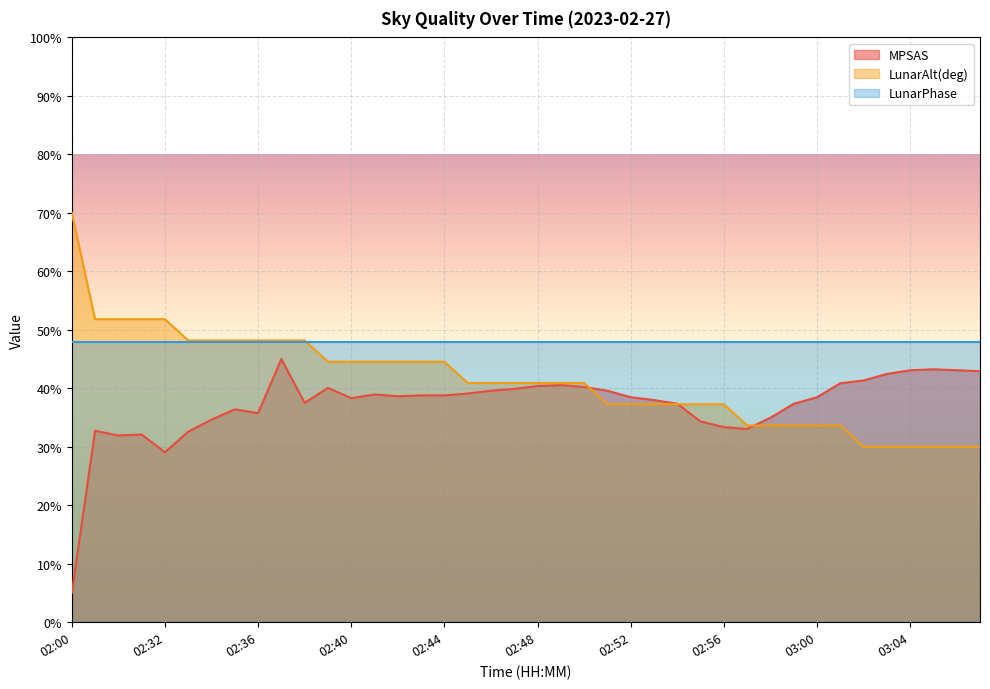

Which series has the largest total across all categories?

LunarPhase